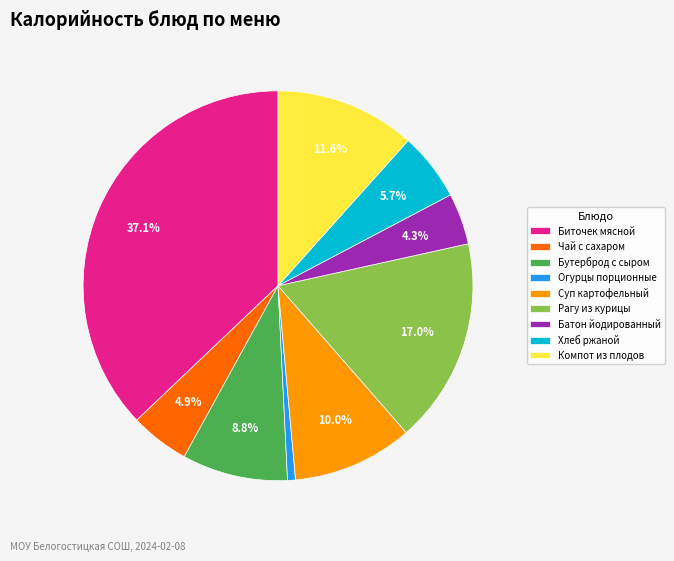

Is there a majority slice in this chart?

No